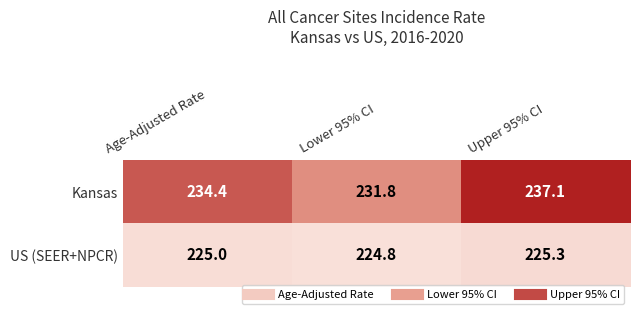

Rank the series by their maximum value, from lowest to highest.

US (SEER+NPCR), Kansas